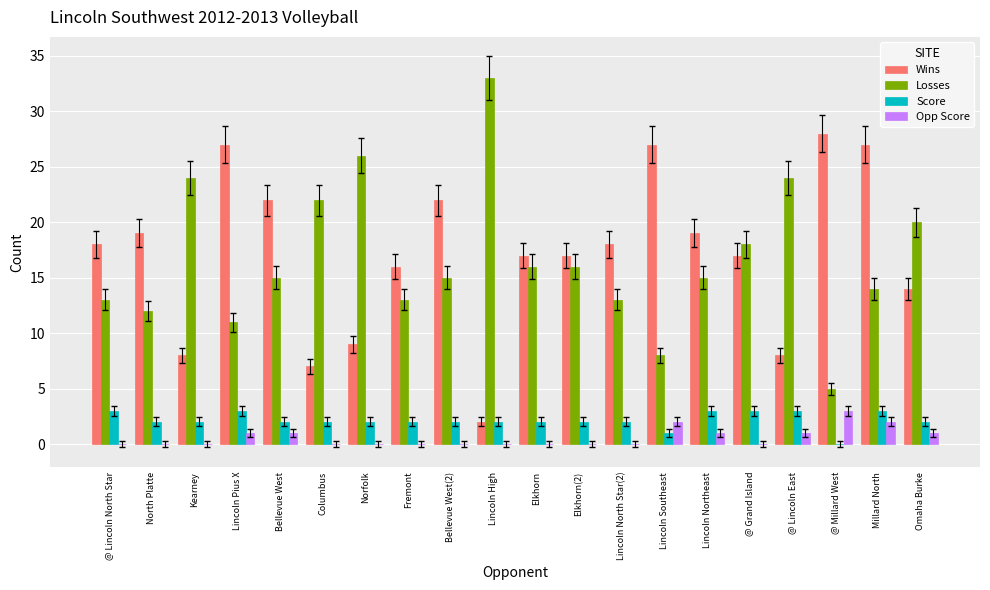

What is the sum of all Wins values?

342